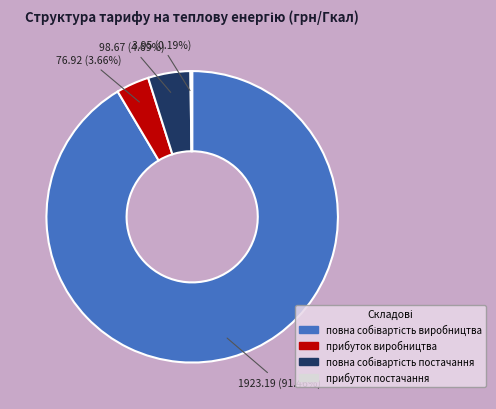

Is it true that прибуток виробництва is 12% of the pie?

False